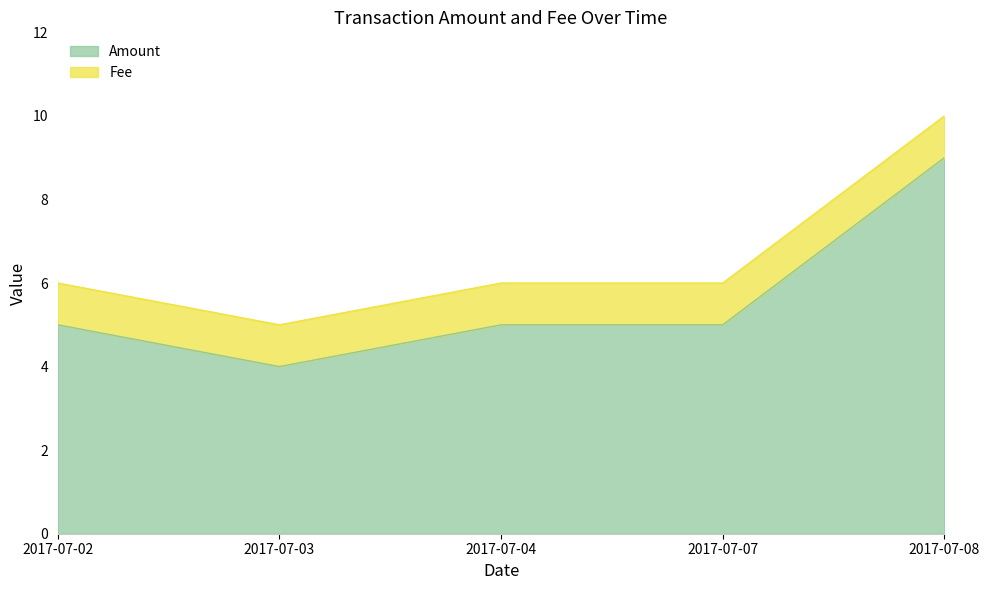

What is the difference between the Amount values at 2017-07-08 and 2017-07-04?

4